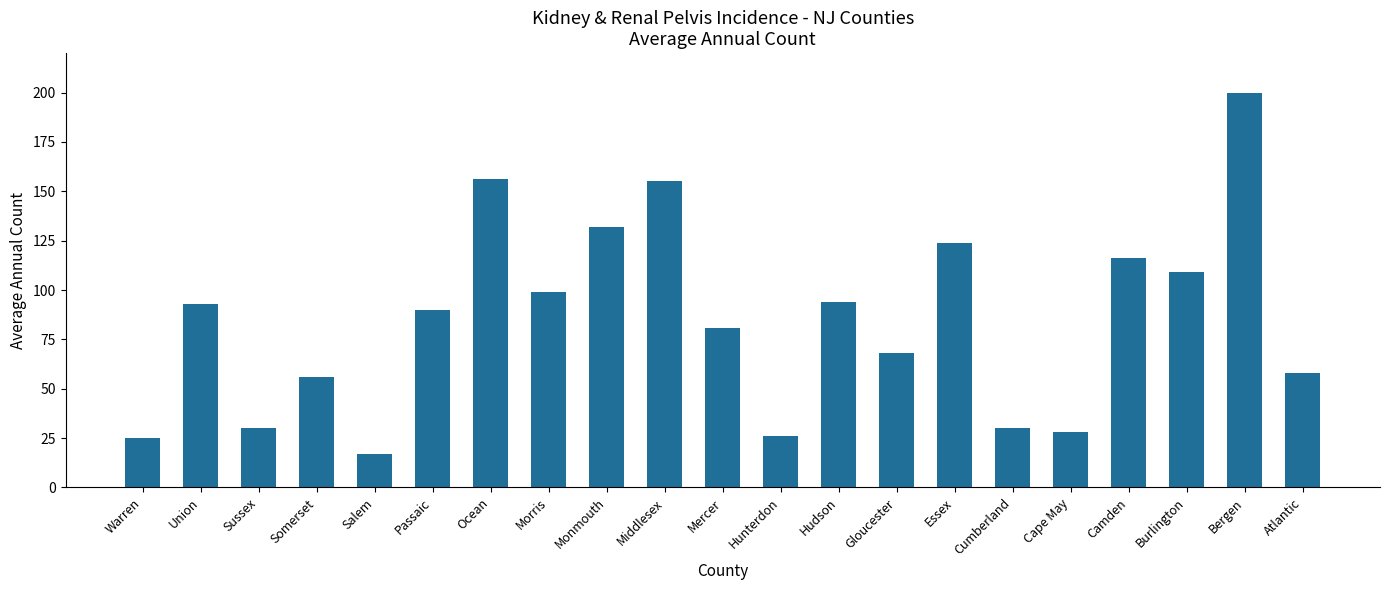

Approximately how many times larger is the value at Warren compared to Union?

0.3